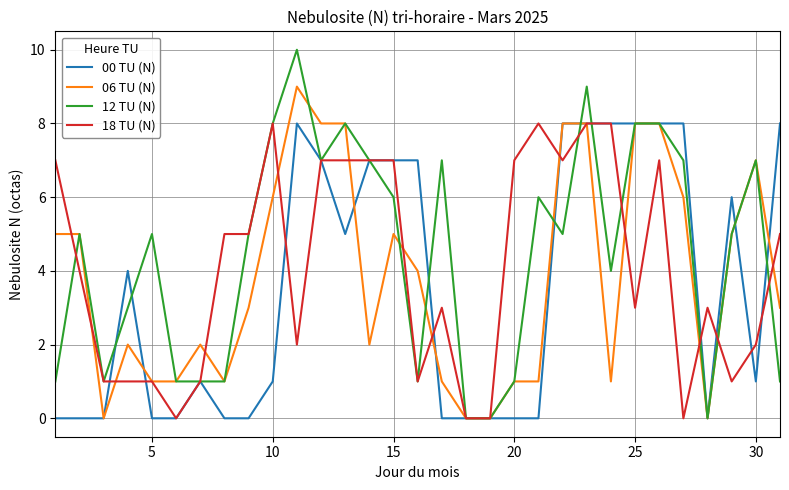

Which series has the largest range (max minus min)?

12 TU (N)